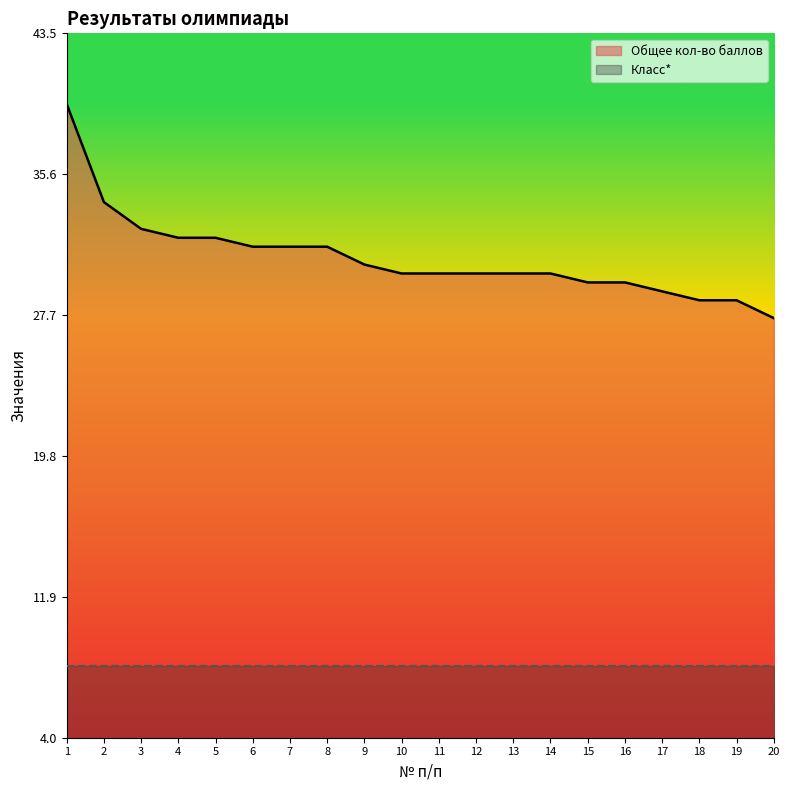

The value at 5 is 50.2. True or false?

False